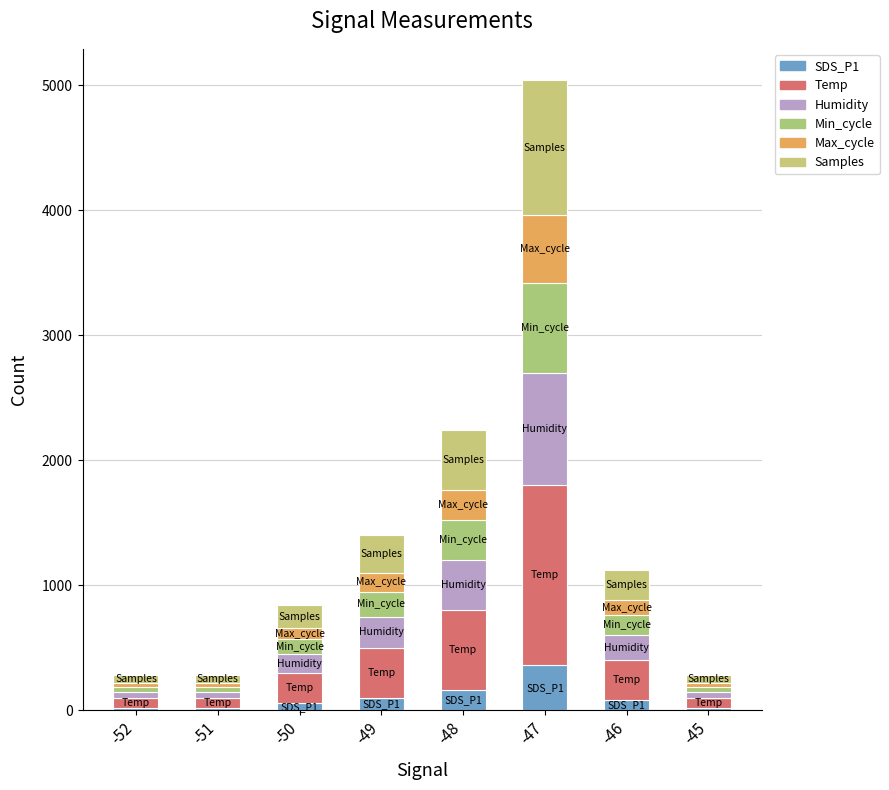

Is it true that Samples equals 13 at -45?

False